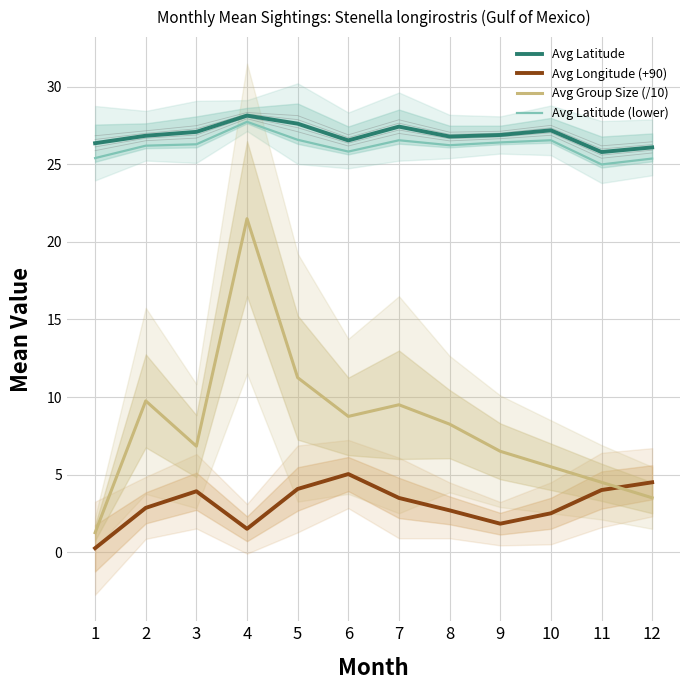

At which category does Avg Latitude reach its first local peak?

4